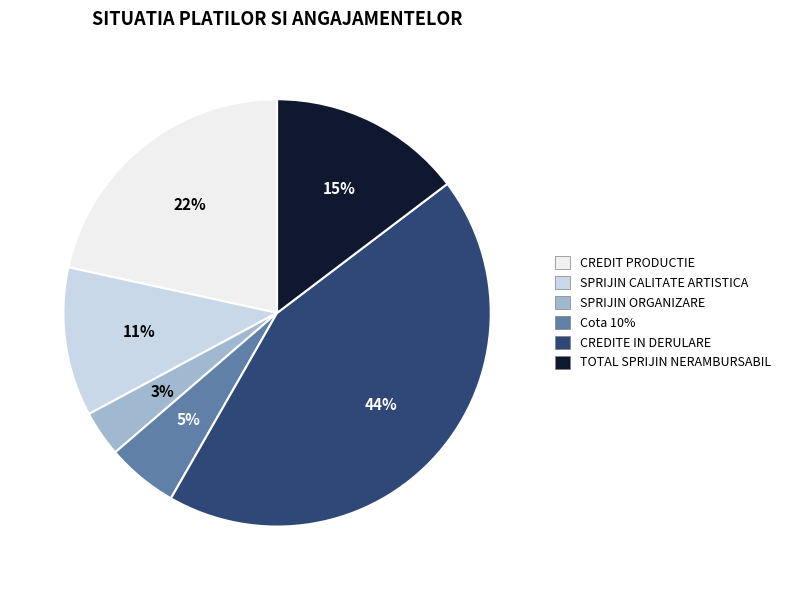

How many slices are in this pie chart?

6